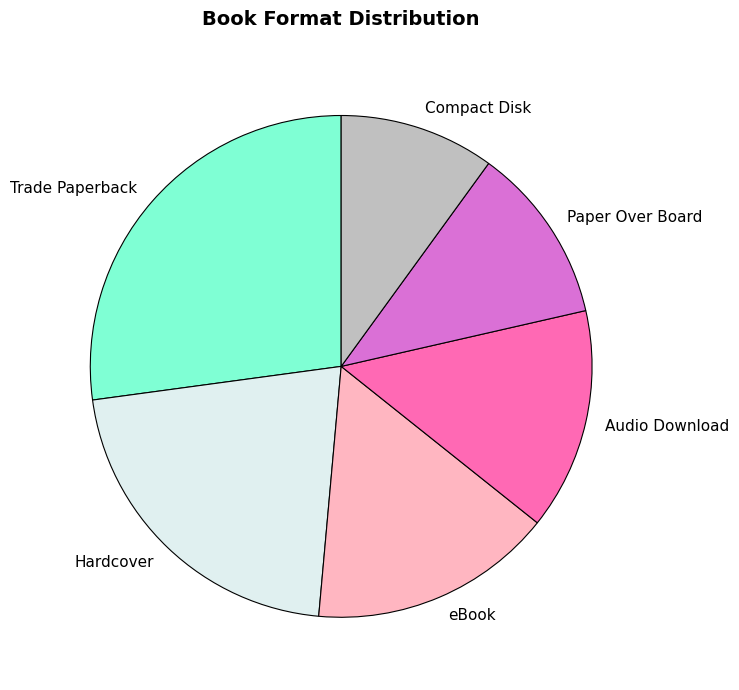

Between Audio Download and Hardcover, which is larger?

Hardcover